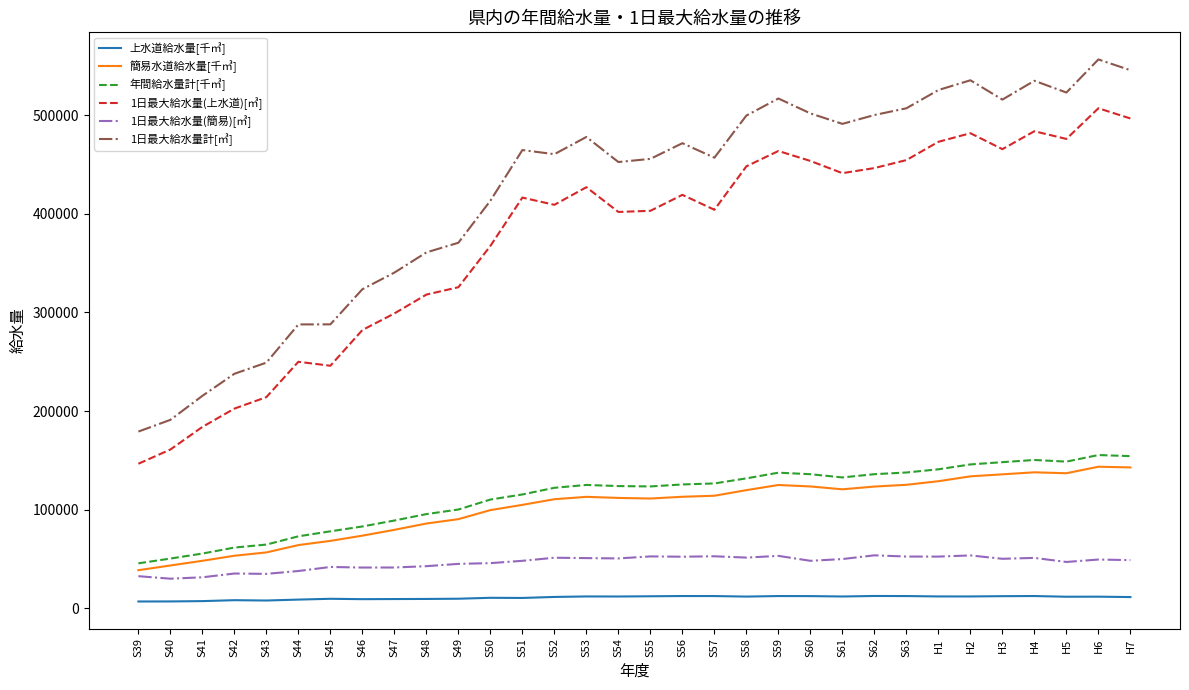

How many series are shown in this chart?

6